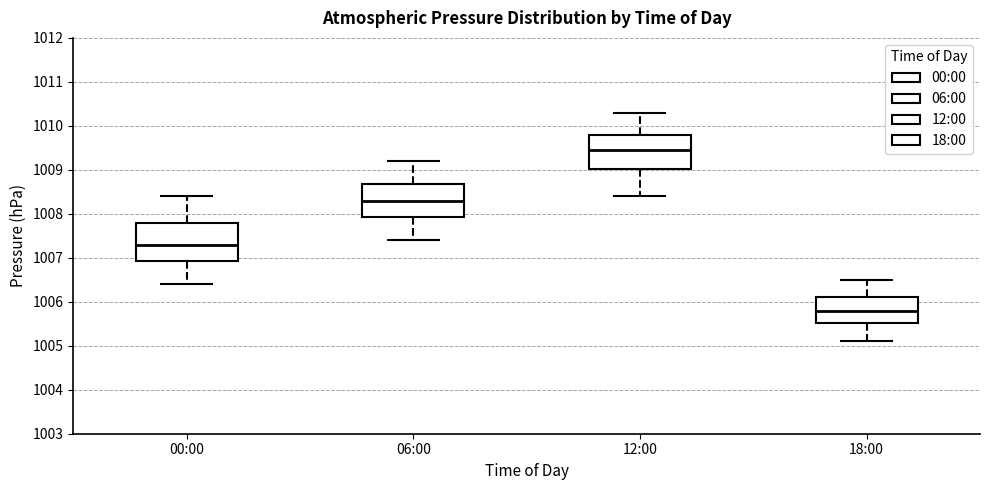

Reading left to right, transcribe this box plot: for each box, give where its median line is, the range the box spans, and where its two whiskers end, as read against the y-axis. The values are not printed on the chart, so give them approximately, as read against the axis.

00:00: median 1007.3, box 1006.9 to 1007.8, whiskers 1006.4 to 1008.4
06:00: median 1008.3, box 1007.9 to 1008.7, whiskers 1007.4 to 1009.2
12:00: median 1009.5, box 1009.0 to 1009.8, whiskers 1008.4 to 1010.3
18:00: median 1005.8, box 1005.5 to 1006.1, whiskers 1005.1 to 1006.5